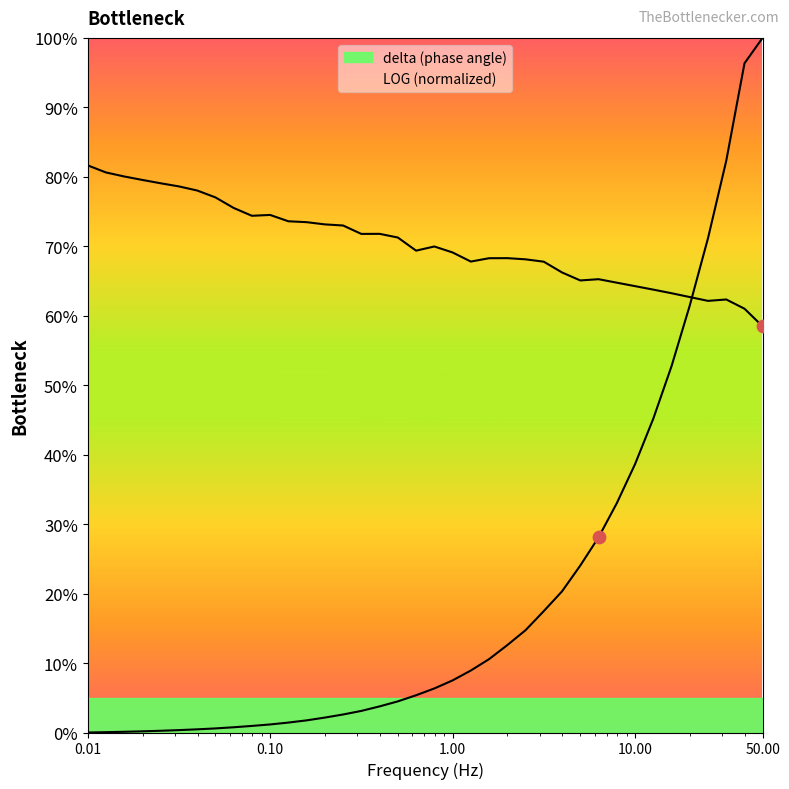

What are all the series names shown in the legend?

delta, LOG